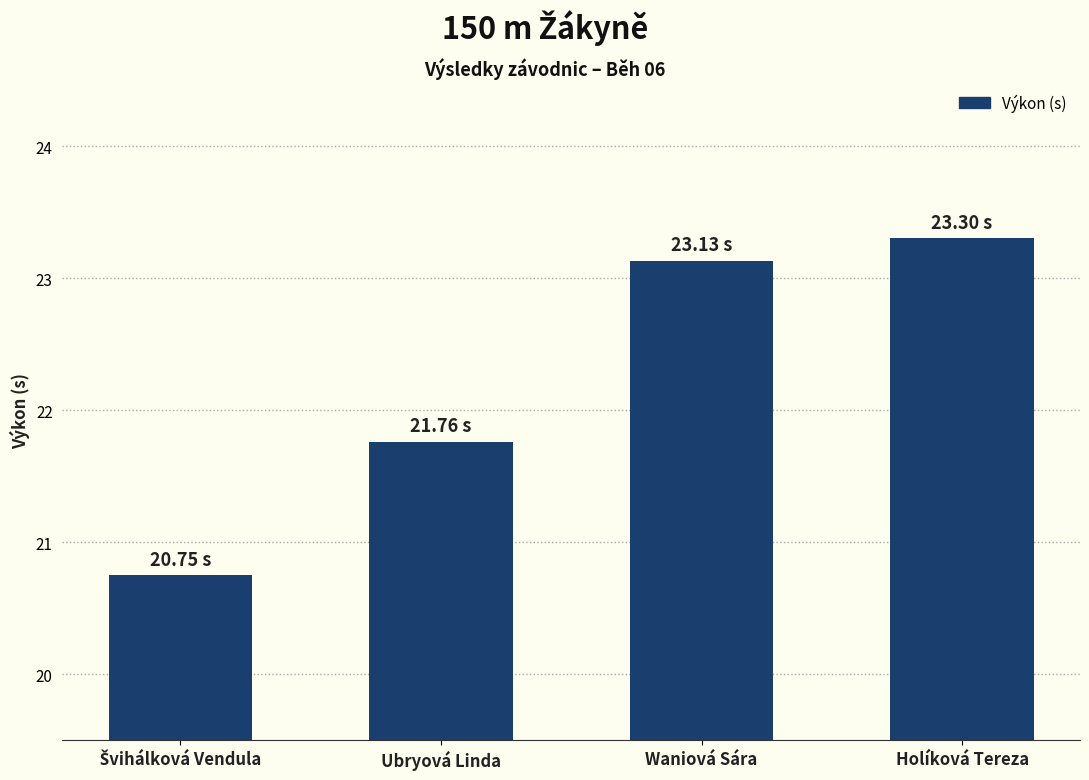

What is the sum of all values?

88.9